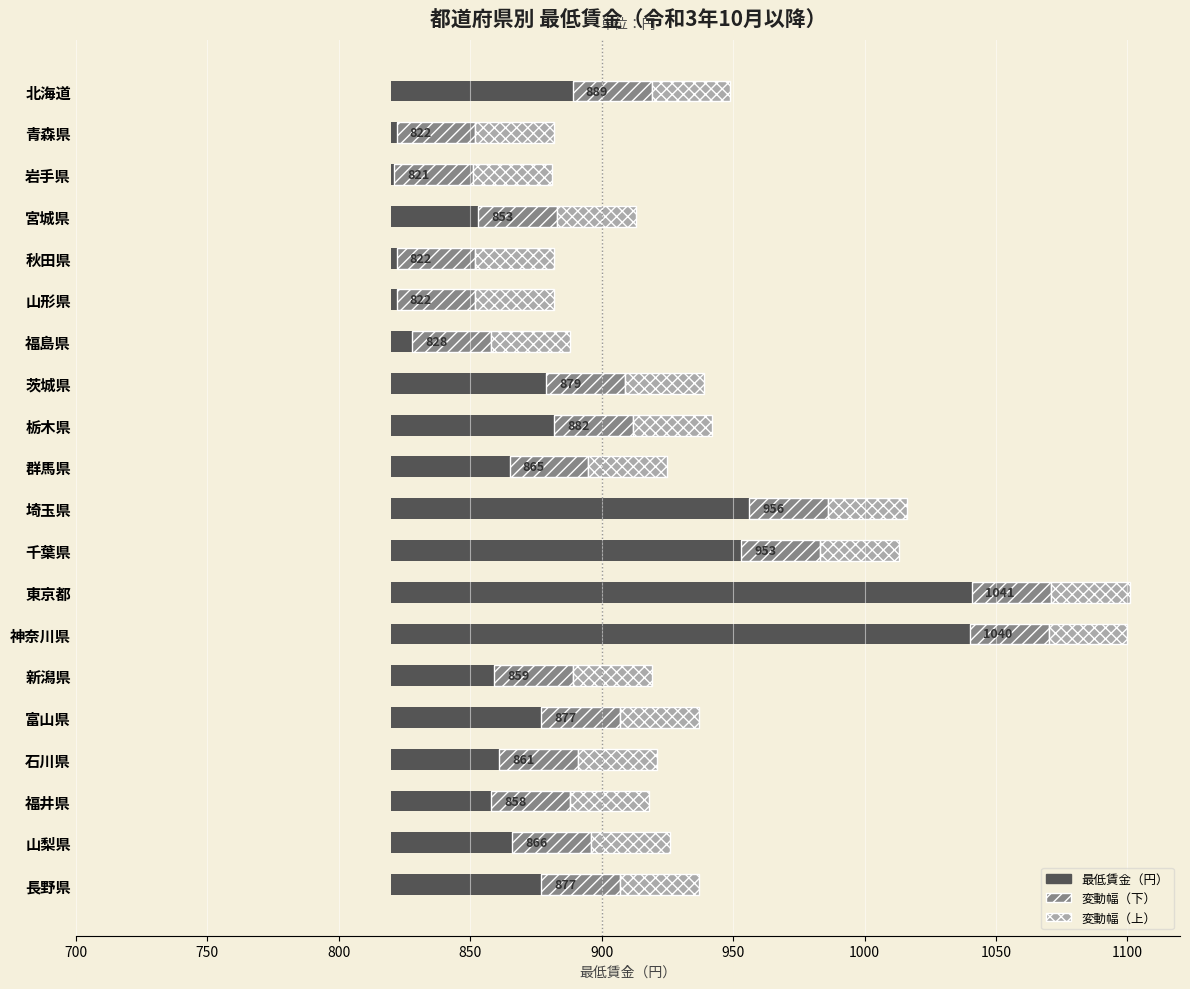

What is the sum of all values?

1271